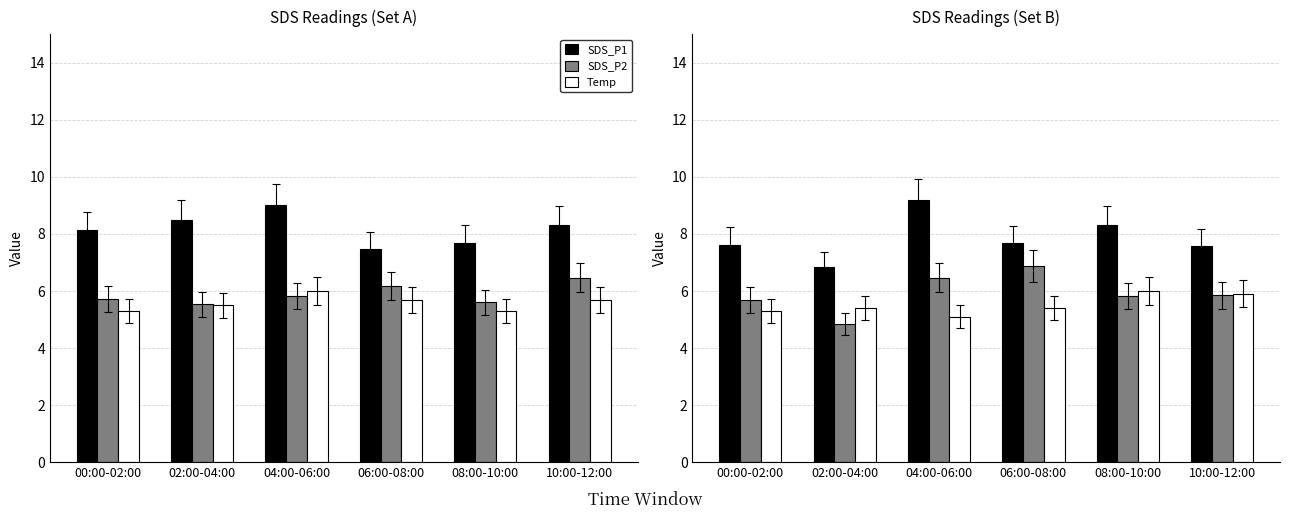

What is the value of the SDS_P1 bar at the 6th from the left?

7.6